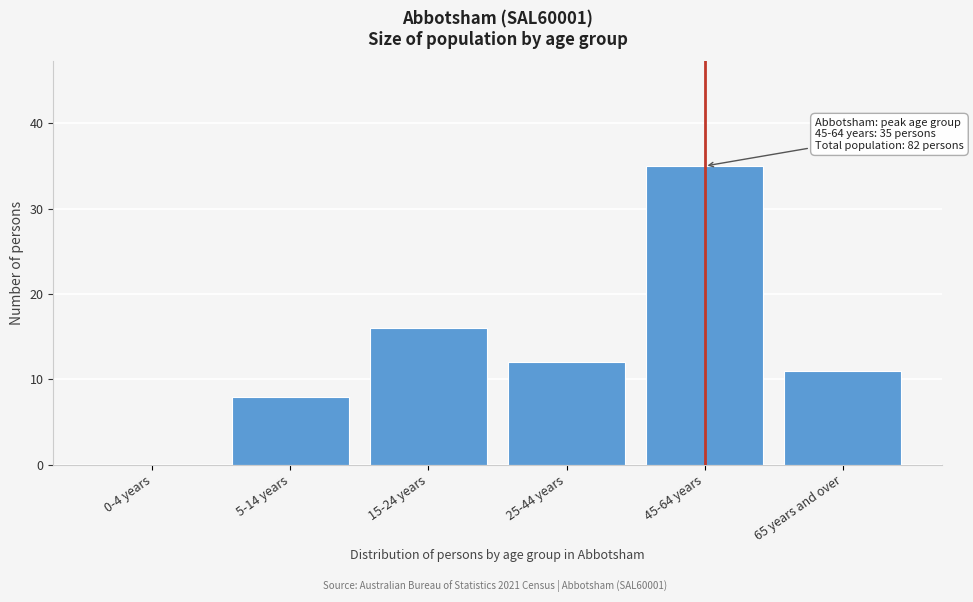

Reading left to right, list all the values displayed in this chart.

0-4 years=0	5-14 years=8	15-24 years=16	25-44 years=12	45-64 years=35	65 years and over=11